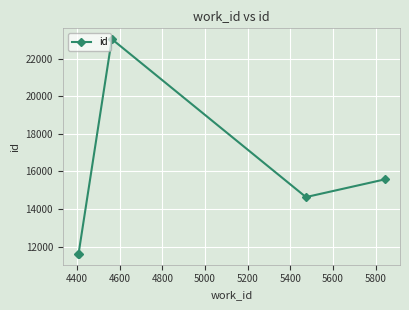

True or false: there are more than 2 points higher than both neighbors.

False